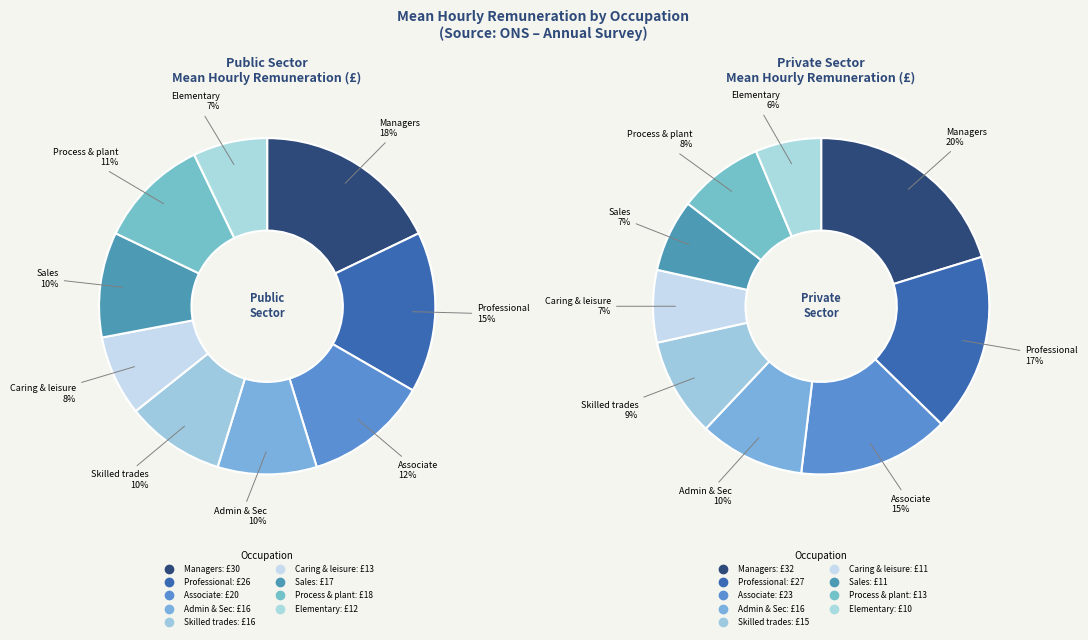

What percentage do Skilled trades and Elementary
occupations together represent?

14.8%